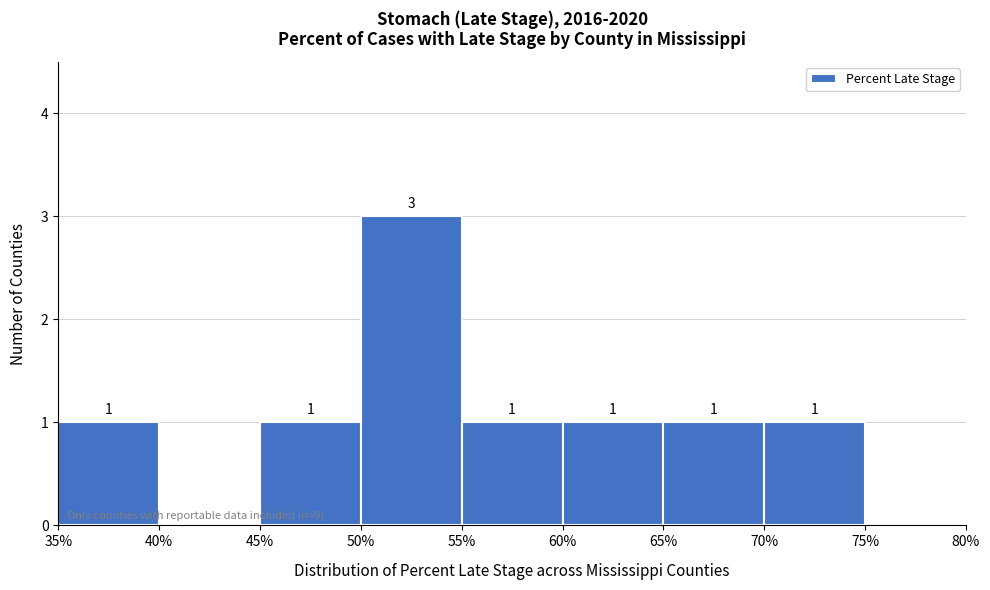

Over which range of the x-axis is the bar tallest?

50% to 55%